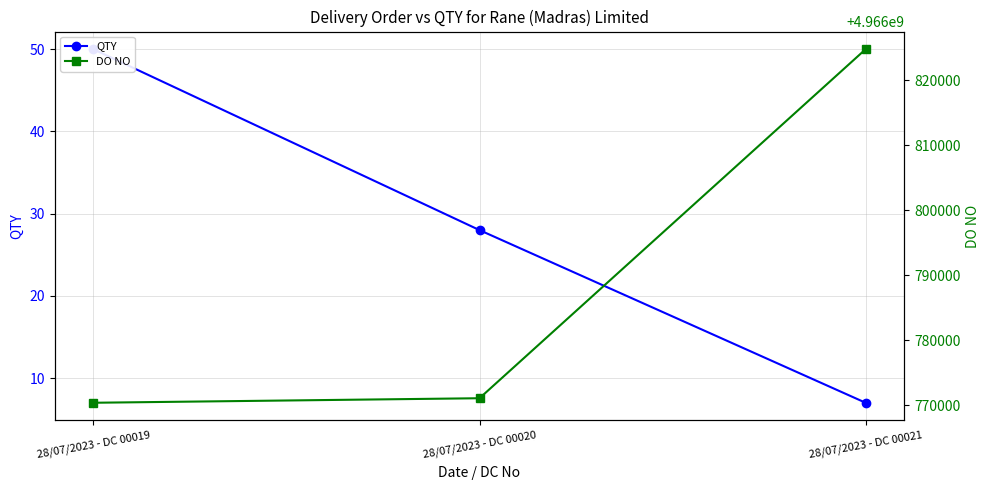

Does the chart have visible grid lines?

Yes